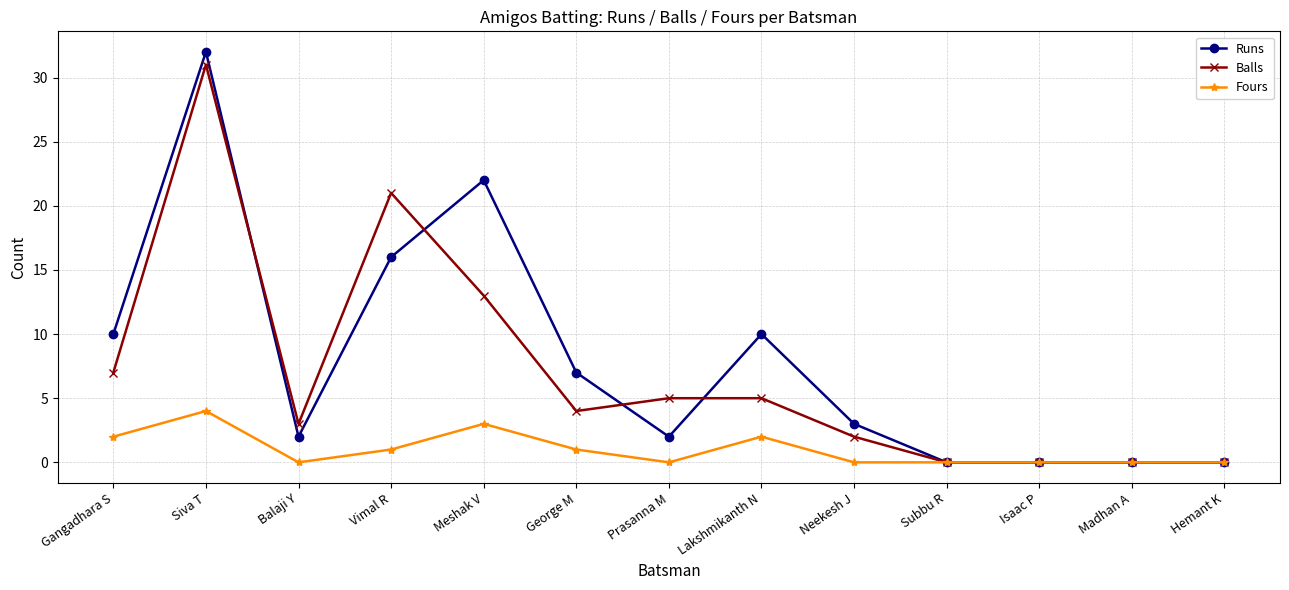

Does the chart have visible grid lines?

Yes